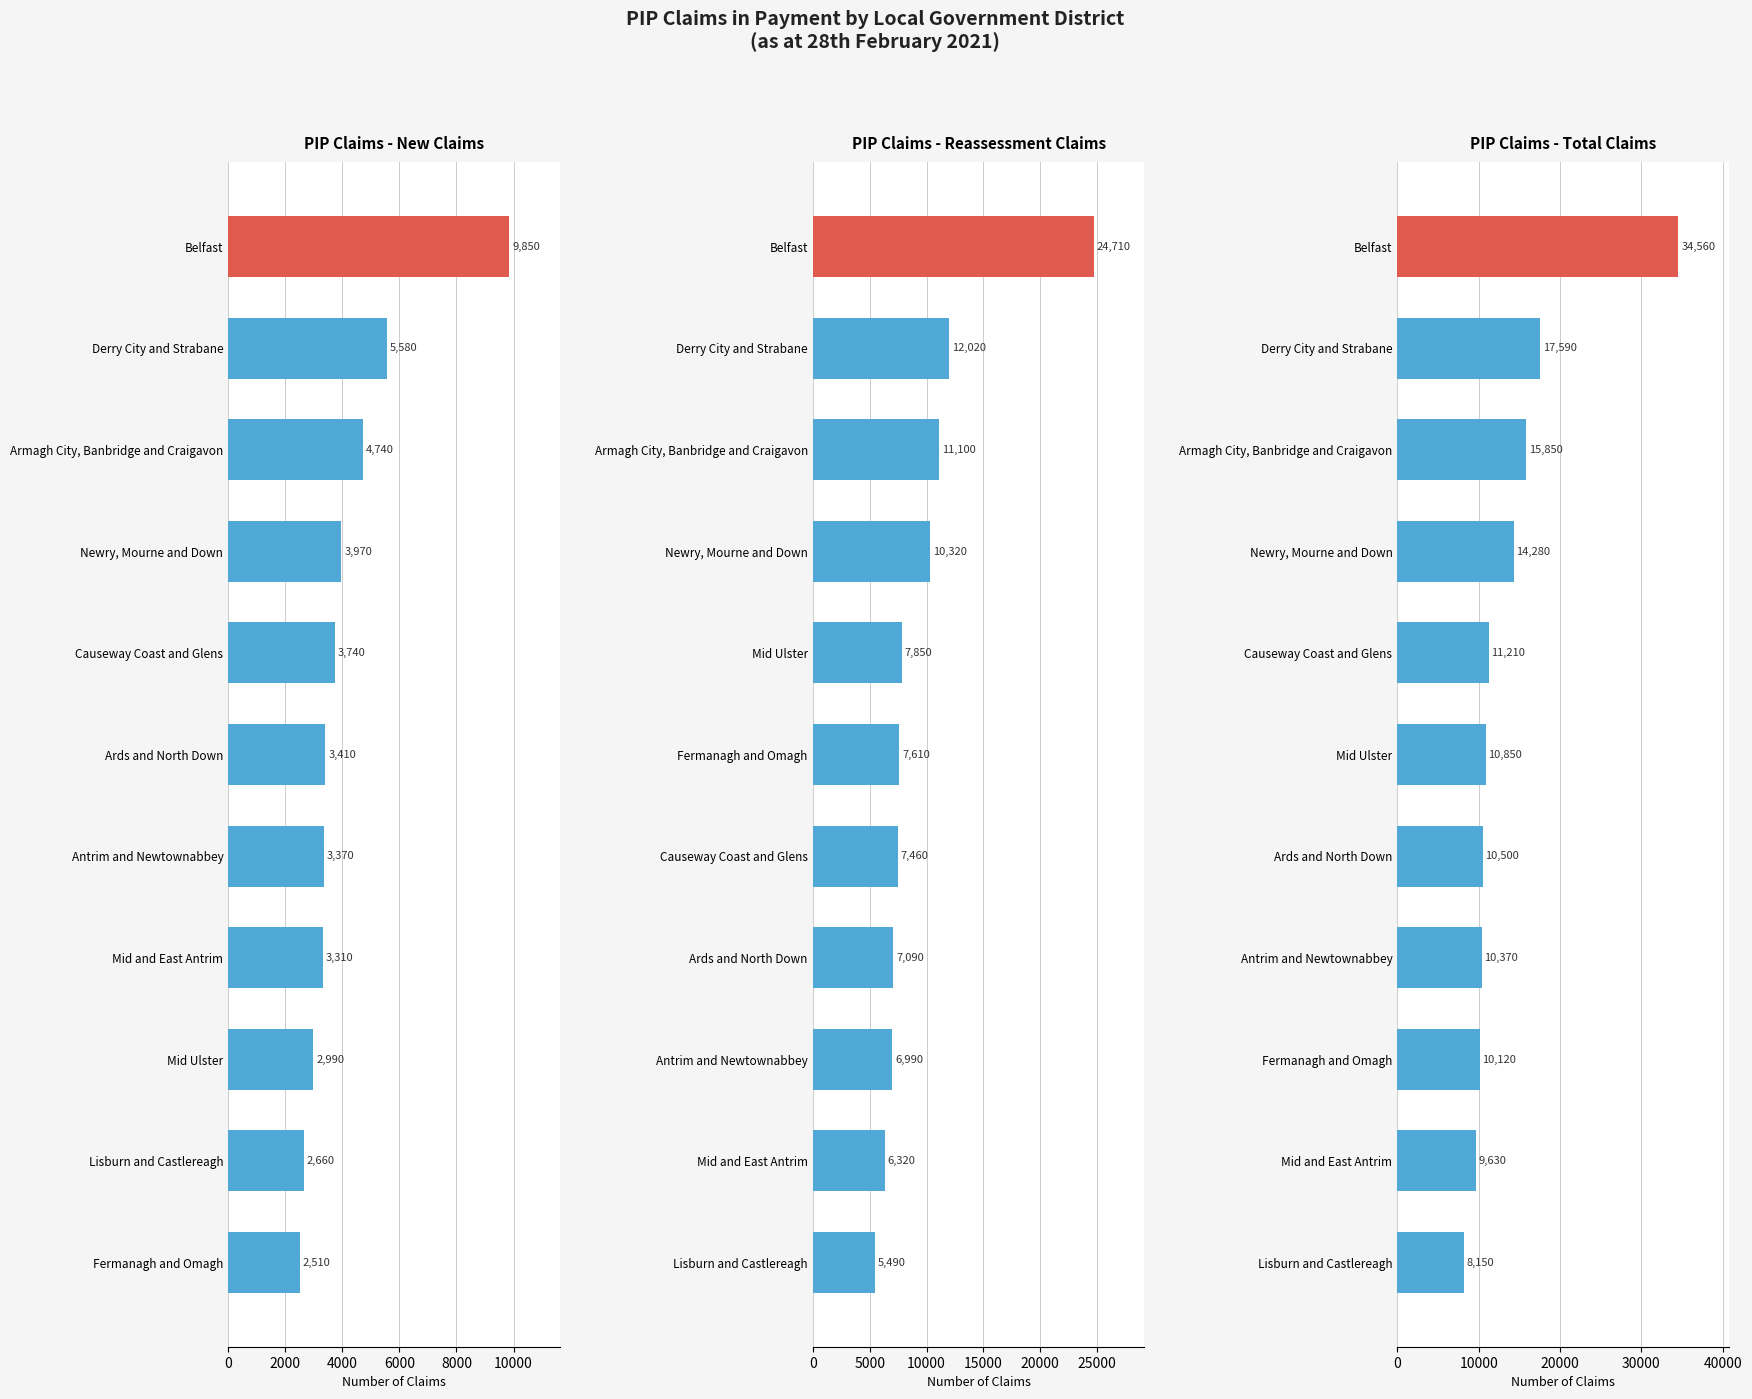

How many distinct data groups are displayed?

3